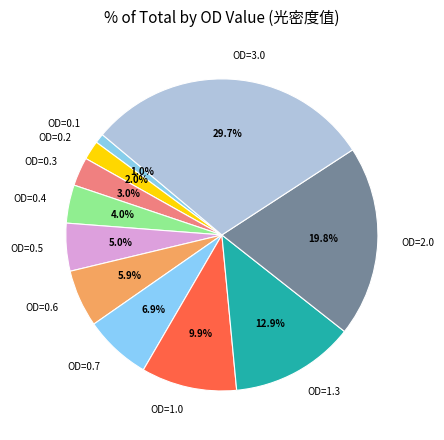

Count the number of slices in the pie.

11